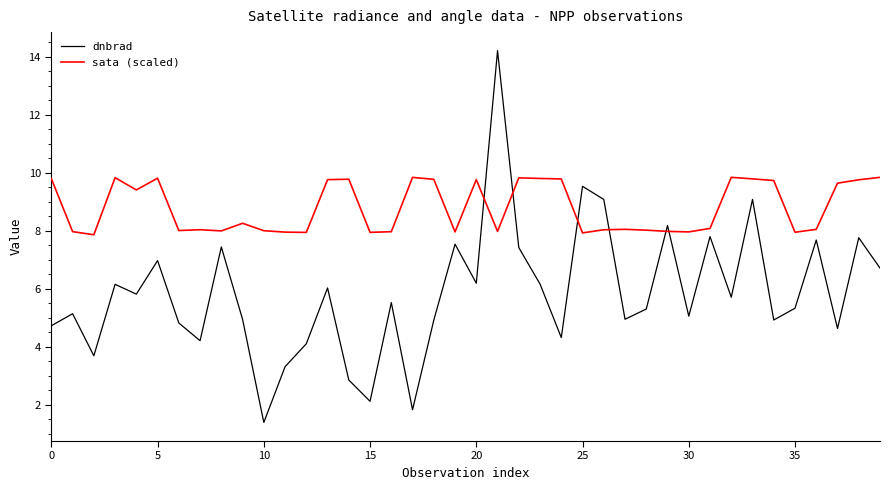

List the series in order of their overall mean, highest first.

sata (scaled), dnbrad